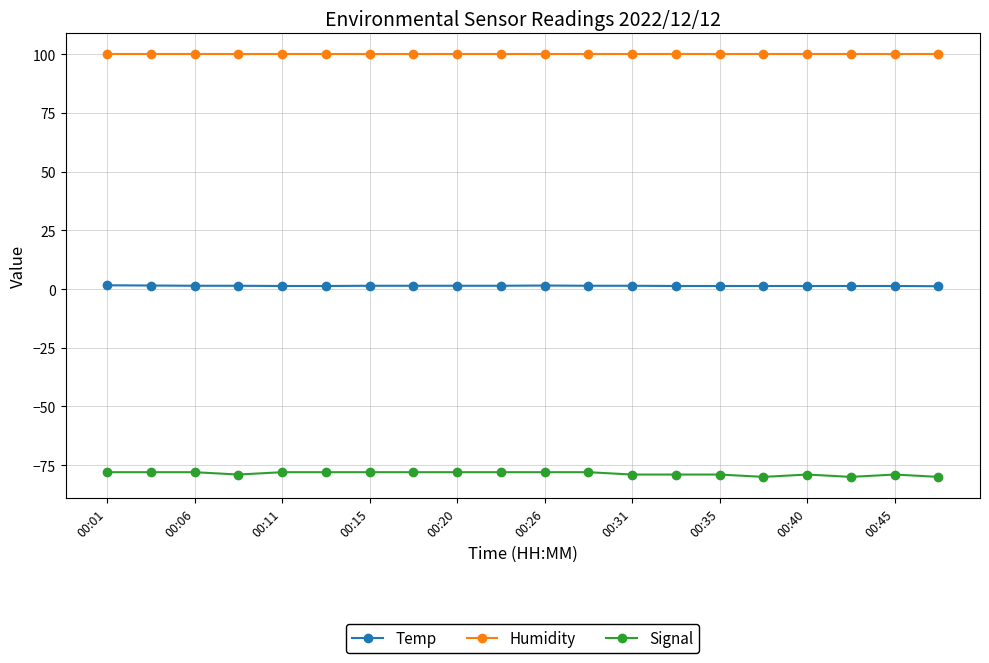

What is the value of the Humidity point at the 3rd from the left?

99.9